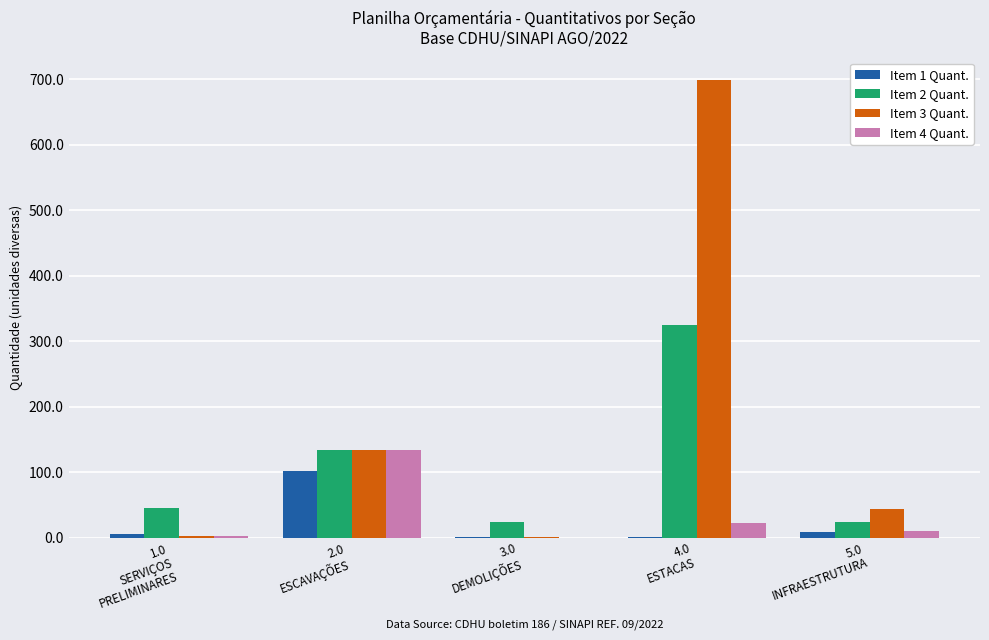

What is the sum of all Item 1 Quant. values?

118.5